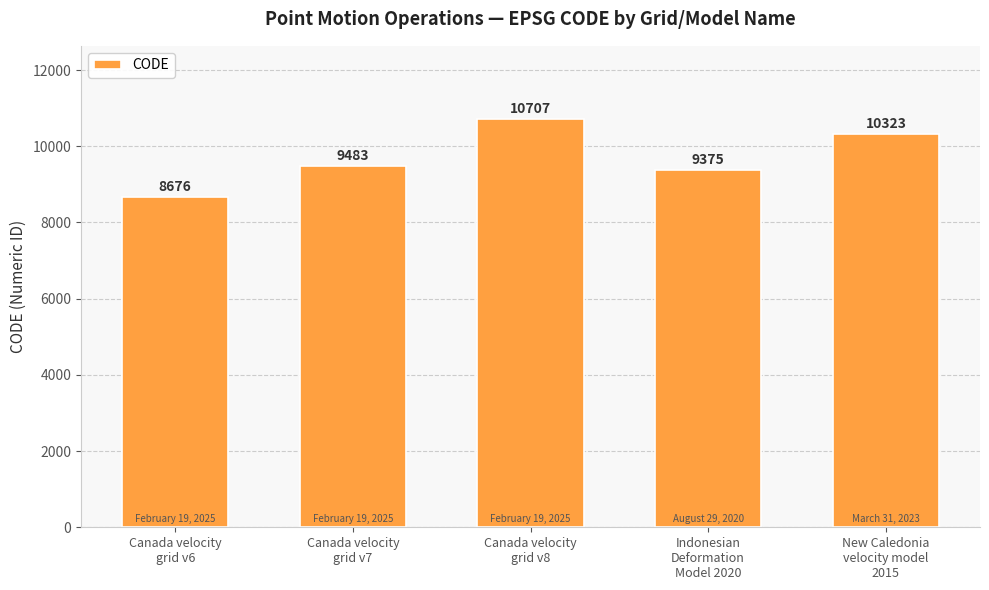

Count the number of categories in the chart.

5